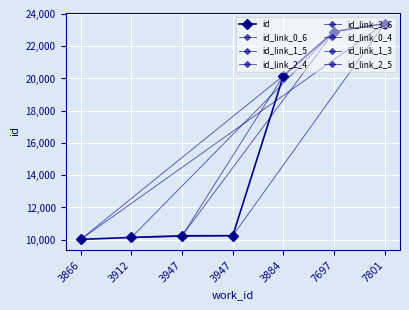

Reading left to right, what are all the values shown in this chart?

10022	10140	10246	10249	20175	22905	23407